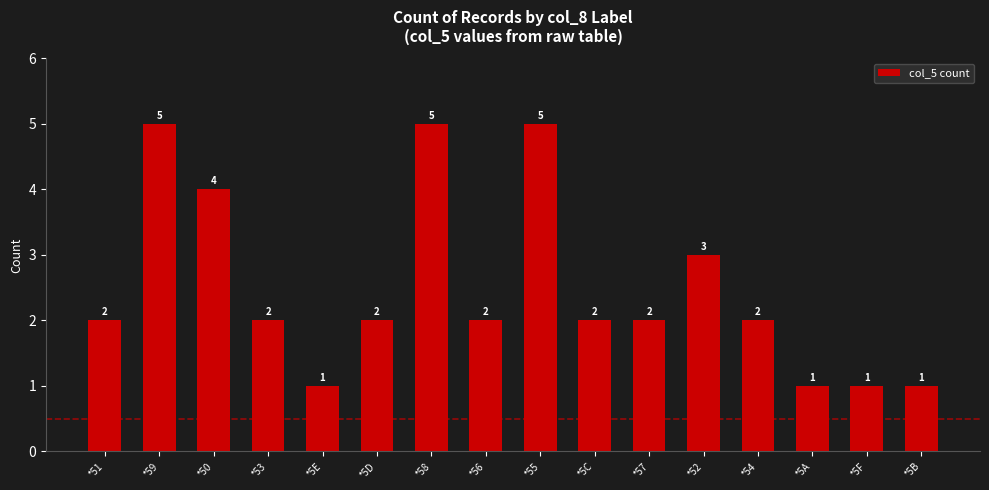

Is it true that the value at *56 is 2?

True